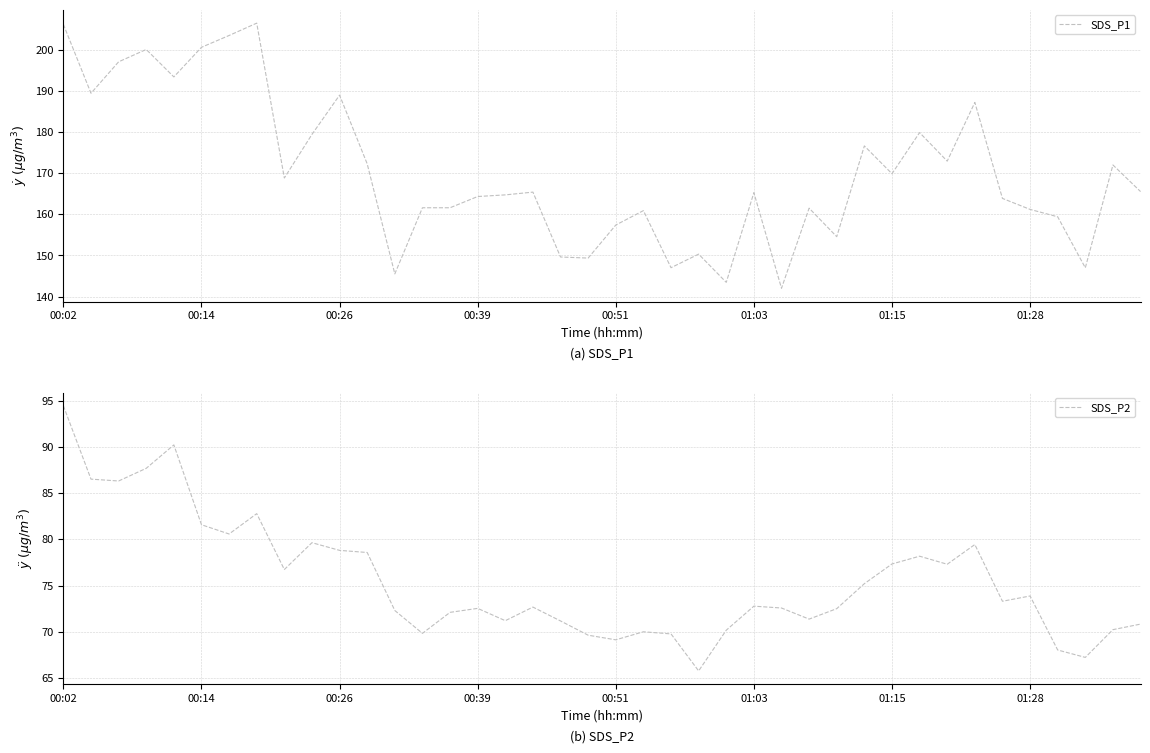

True or false: SDS_P2 and SDS_P1 cross at least once.

False